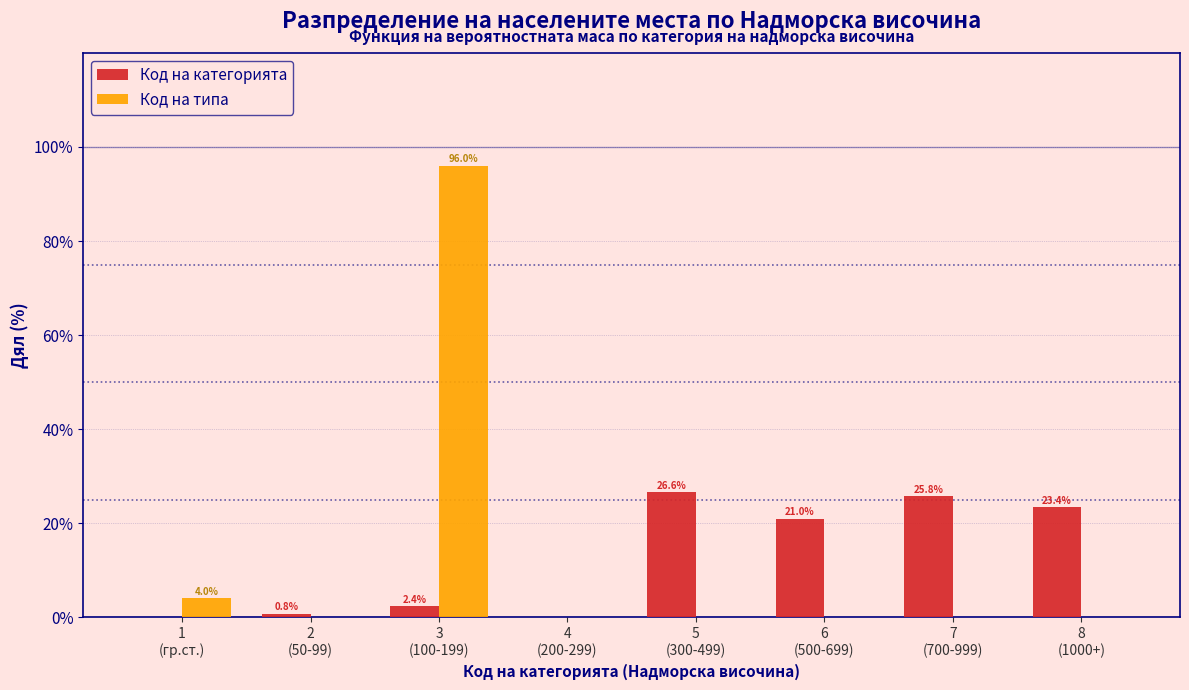

What is the maximum value shown in the chart?

96.0